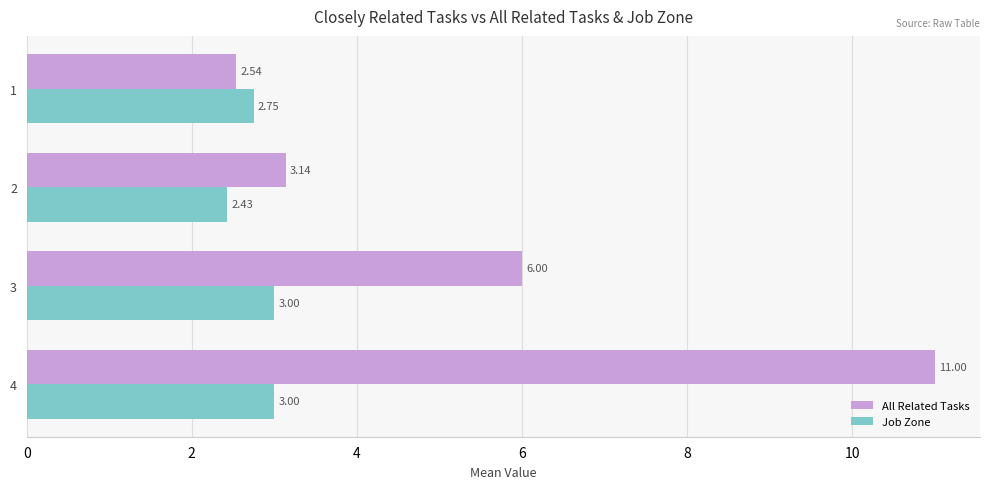

What value does the All Related Tasks series have at 4?

11.0